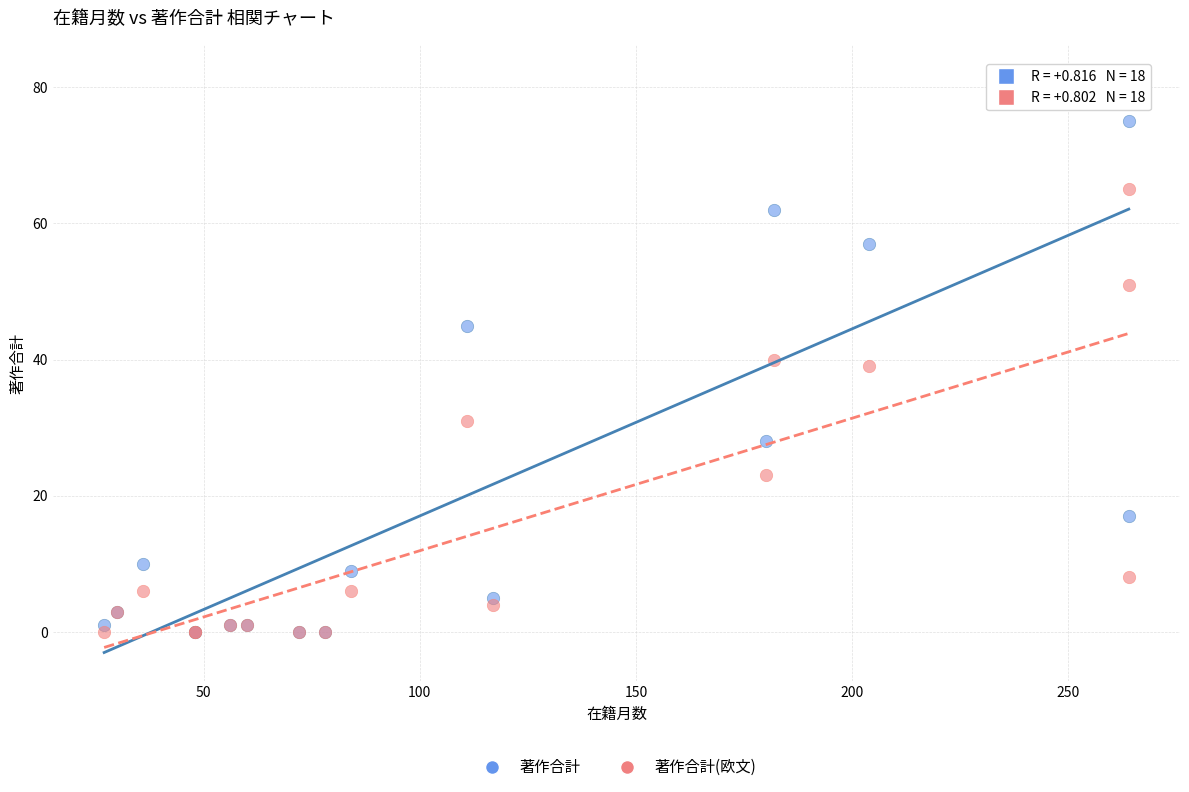

Which series reaches the maximum Y coordinate?

著作合計